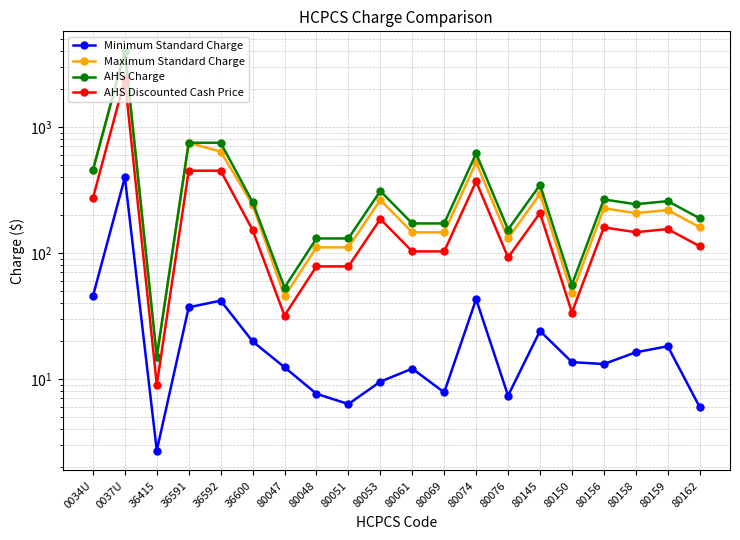

Reading left to right, list all the values displayed in this chart.

Minimum Standard Charge: 45.3	397.0	2.7	36.9	41.8	19.8	12.4	7.6	6.3	9.5	12.1	7.8	42.9	7.4	24.0	13.6	13.1	16.2	18.1	6.0
Maximum Standard Charge: 453.0	3970.0	15.0	747.0	635.0	240.5	45.0	110.5	110.5	262.6	145.3	145.3	521.9	130.1	293.2	47.6	225.2	206.6	218.4	159.8
AHS Charge: 453.0	3970.0	15.0	747.0	747.0	253.0	53.0	130.0	130.0	309.0	171.0	171.0	614.0	153.0	345.0	56.0	265.0	243.0	257.0	188.0
AHS Discounted Cash Price: 271.8	2382.0	9.0	448.2	448.2	151.8	31.8	78.0	78.0	185.4	102.6	102.6	368.4	91.8	207.0	33.6	159.0	145.8	154.2	112.8